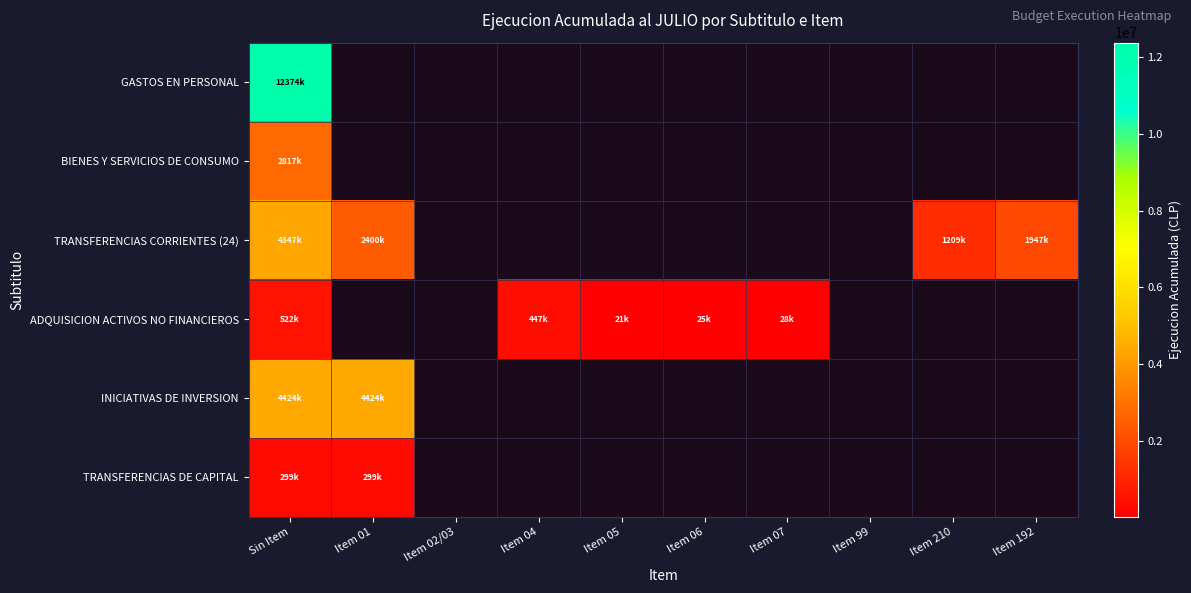

List the series in order of their peak value, highest first.

GASTOS EN PERSONAL, INICIATIVAS DE INVERSION, TRANSFERENCIAS CORRIENTES (24), BIENES Y SERVICIOS DE CONSUMO, ADQUISICION ACTIVOS NO FINANCIEROS, TRANSFERENCIAS DE CAPITAL